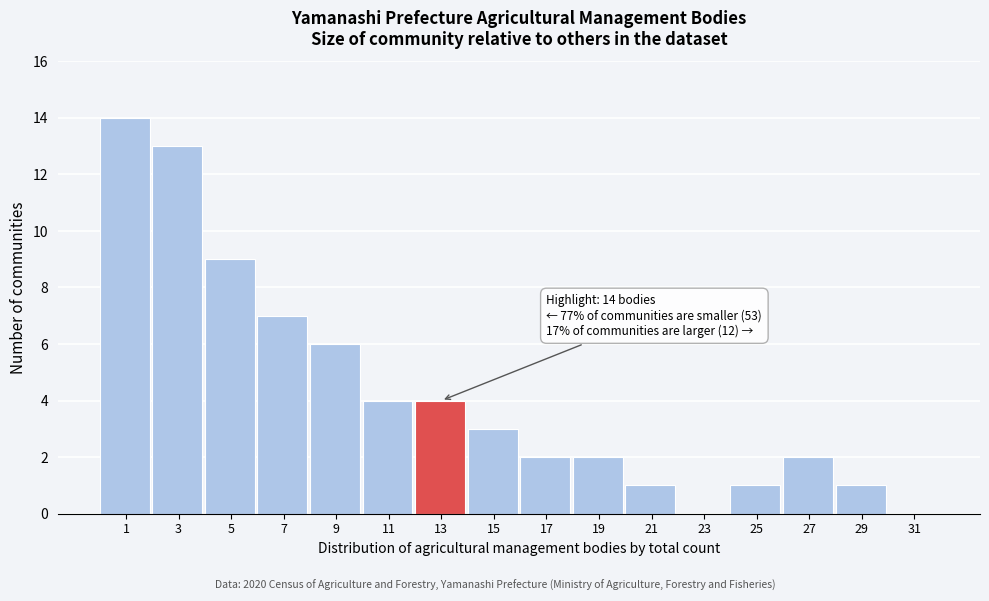

Reading left to right, list all the values displayed in this chart.

1=14	3=13	5=9	7=7	9=6	11=4	13=4	15=3	17=2	19=2	21=1	23=0	25=1	27=2	29=1	31=0